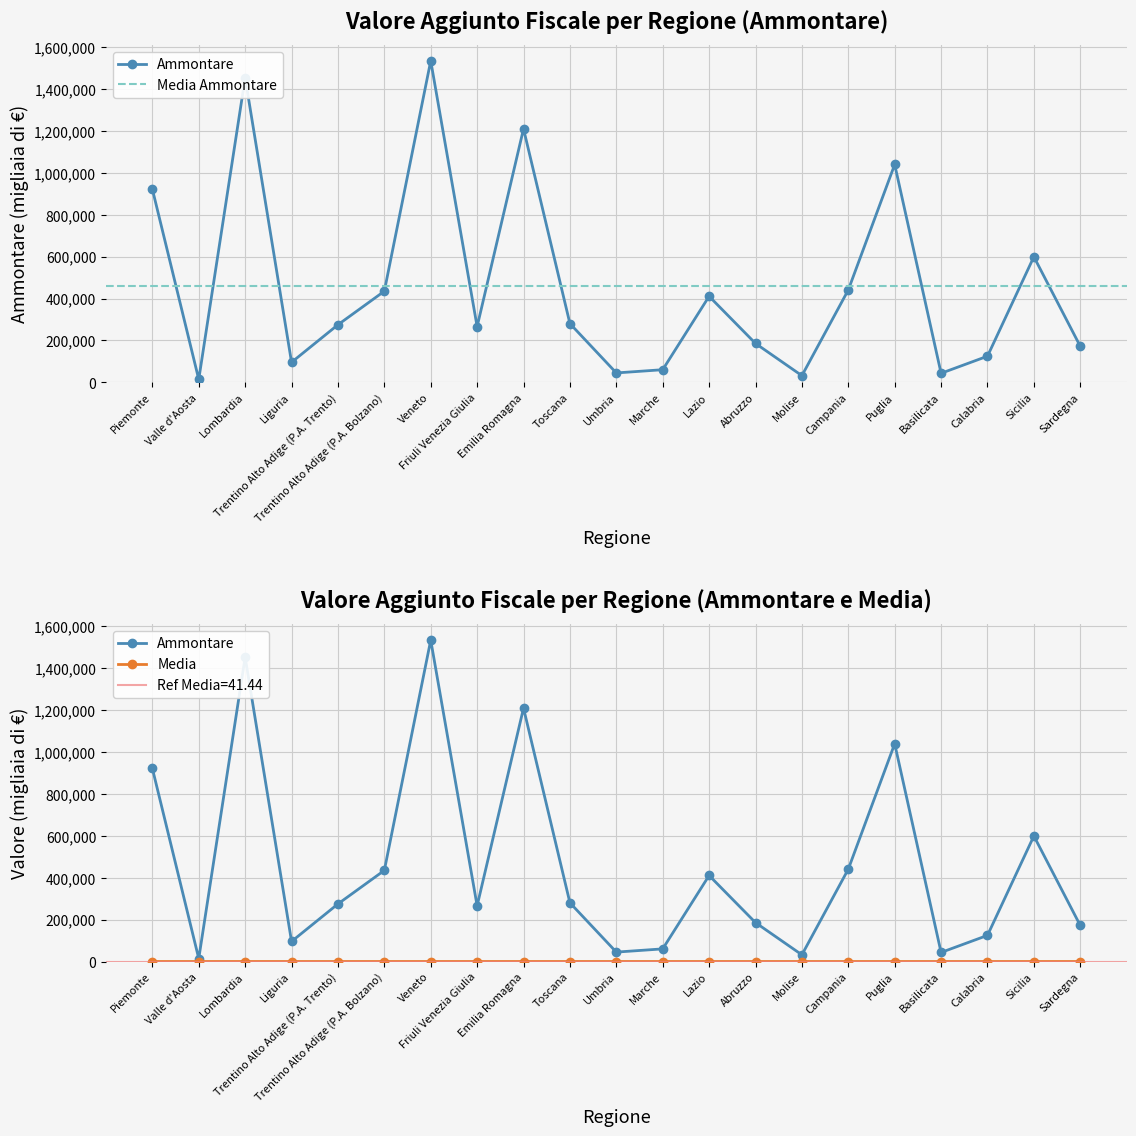

At which category does the chart reach its peak across all series?

Veneto